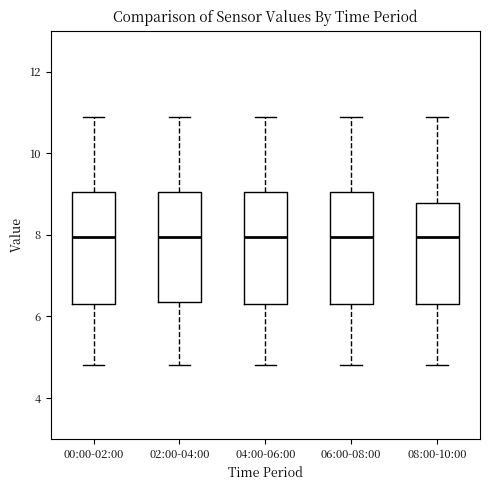

Where does the median line of the box for 04:00-06:00 sit on the y-axis? The values are not printed on the chart, so give them approximately, as read against the axis.

8.0